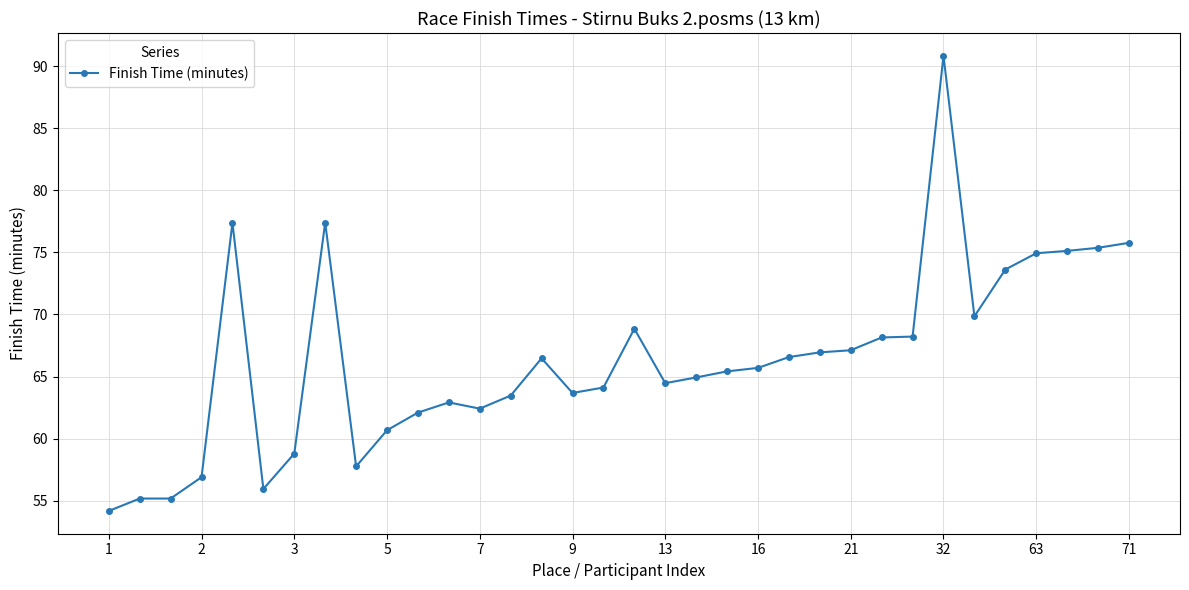

What is the minimum value shown in the chart?

54.2